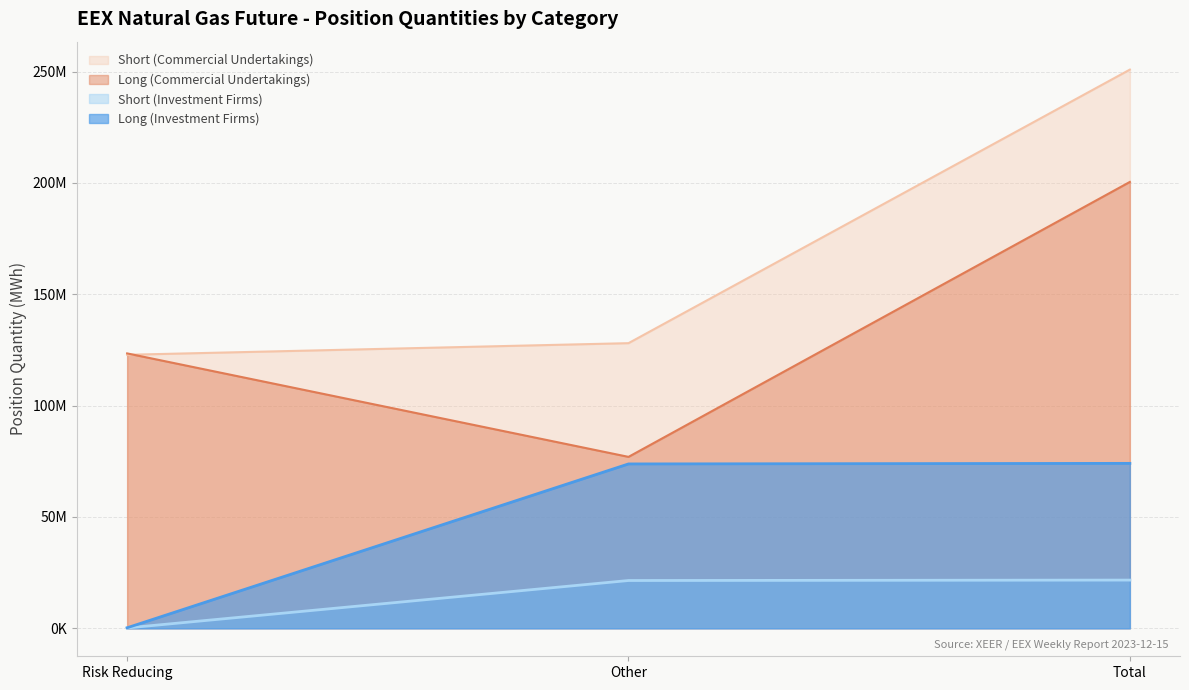

Reading right to left, list all the values displayed in this chart.

Long (Investment Firms): Total=74080961	Other=73824682	Risk Reducing=256279
Short (Investment Firms): Total=21668732	Other=21475971	Risk Reducing=192761
Long (Commercial Undertakings): Total=200452143	Other=76994078	Risk Reducing=123458065
Short (Commercial Undertakings): Total=250892705	Other=128053724	Risk Reducing=122838981